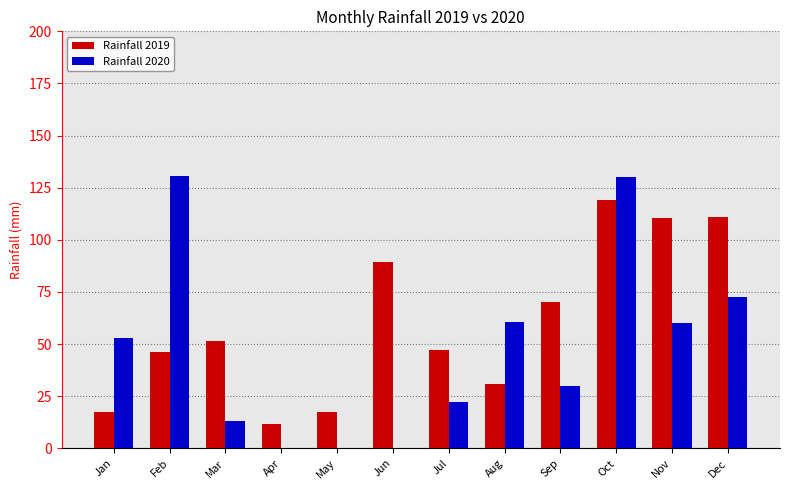

What is the spread (max minus min) of values at Nov?

50.1